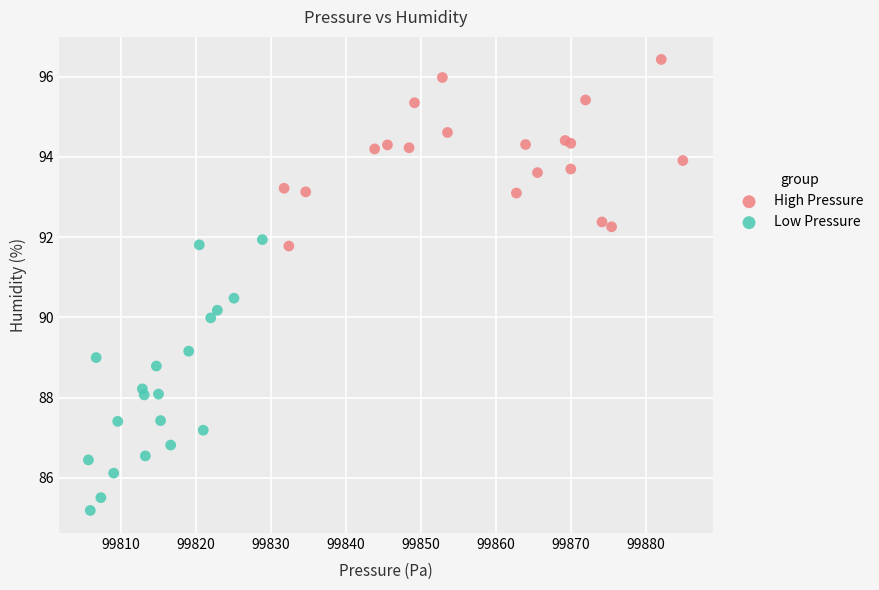

Which series contains the highest Y value?

High Pressure